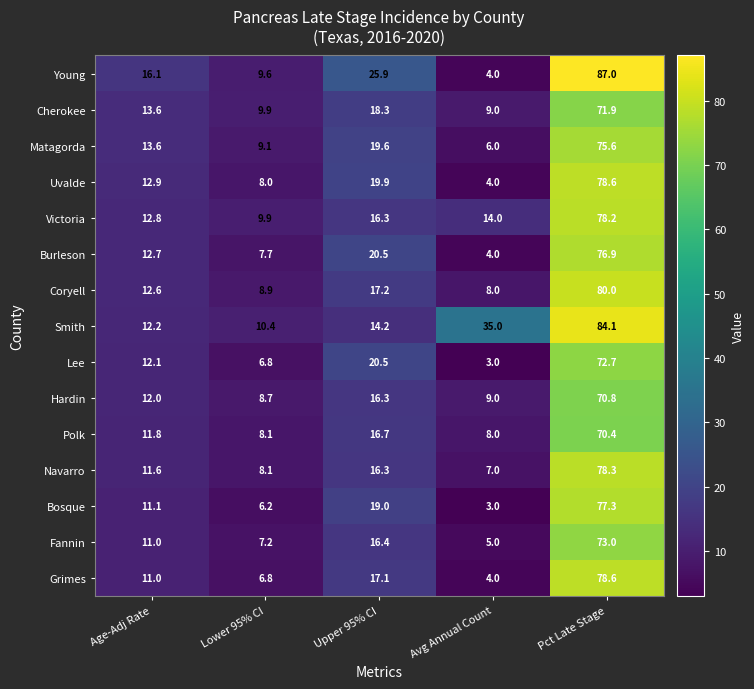

Which series has the largest total across all categories?

Smith